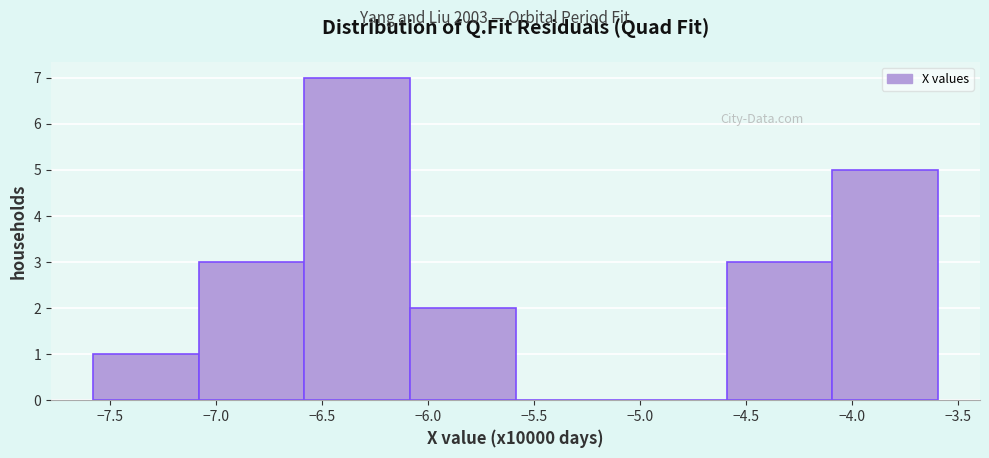

Over which range of the x-axis is the bar tallest?

-6.6 to -6.1